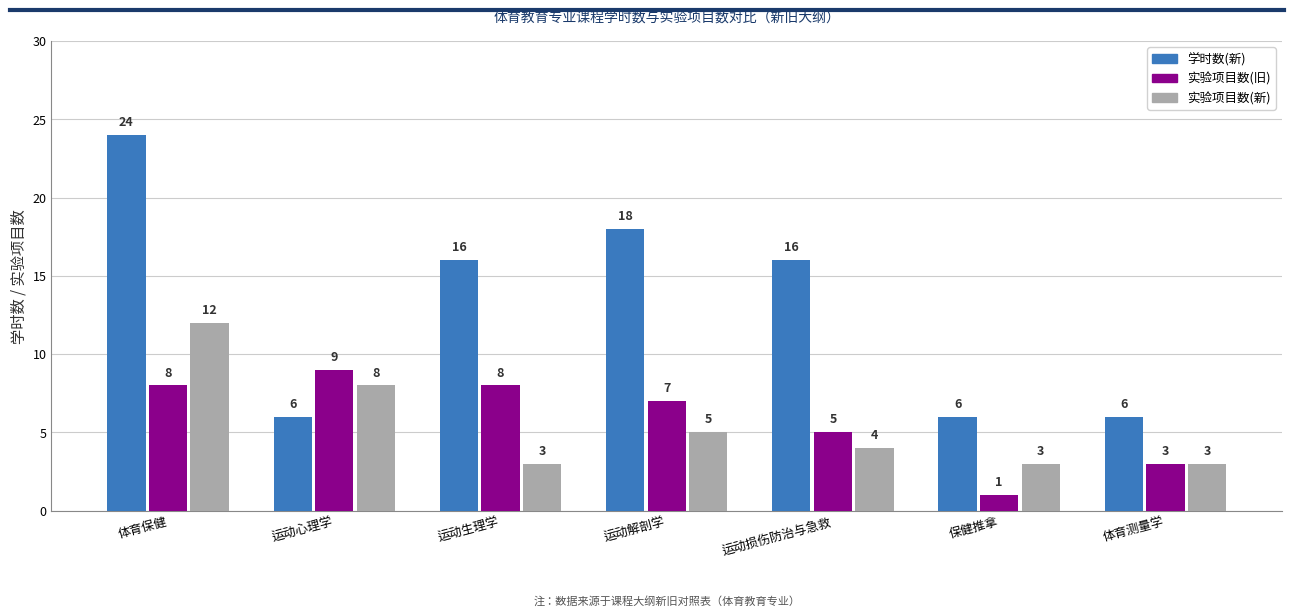

True or false: 实验项目数(旧) has a value of 5 at 运动心理学.

False